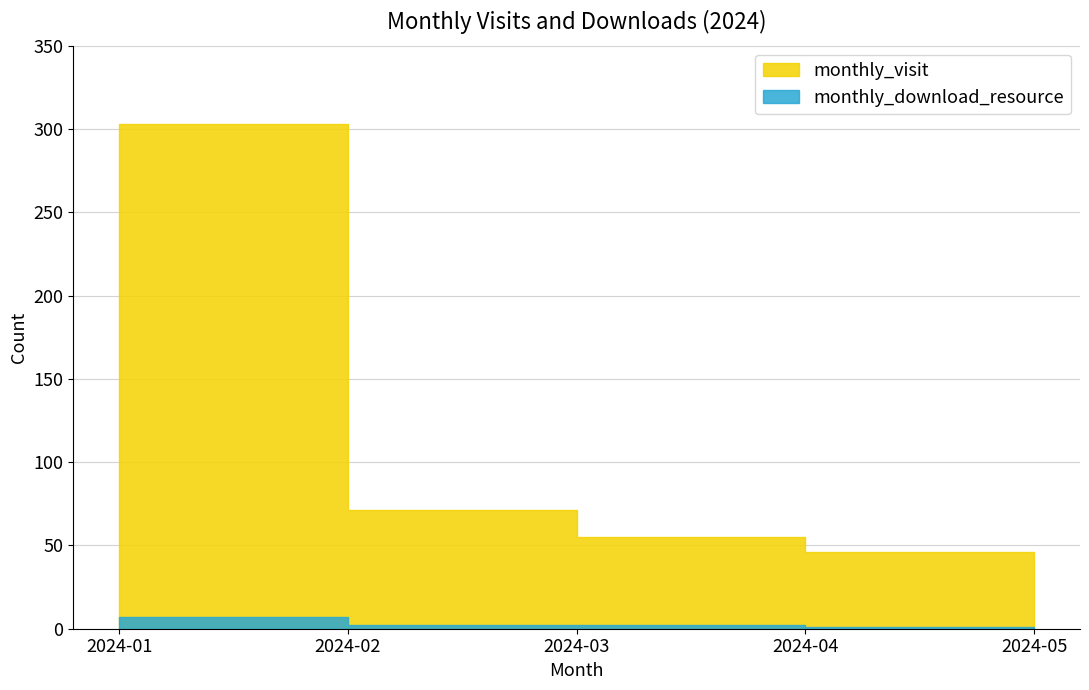

How many lines are shown in the chart?

2